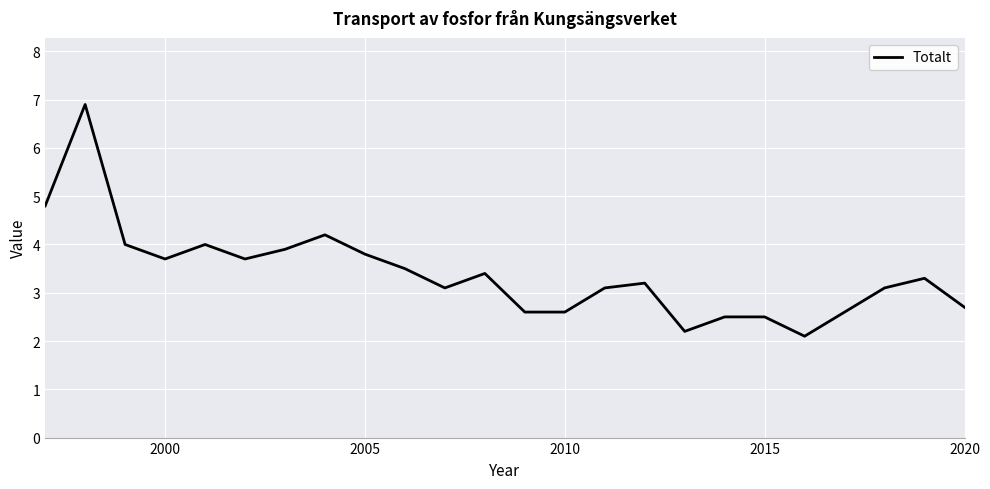

What is the difference between the maximum and minimum values?

4.8